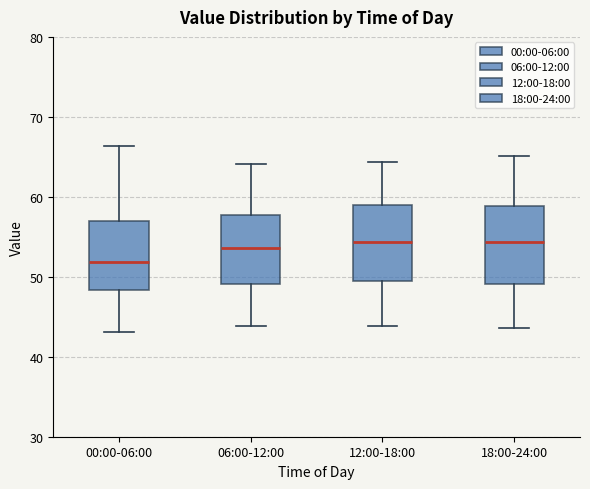

Which box's median line is the lowest?

00:00-06:00